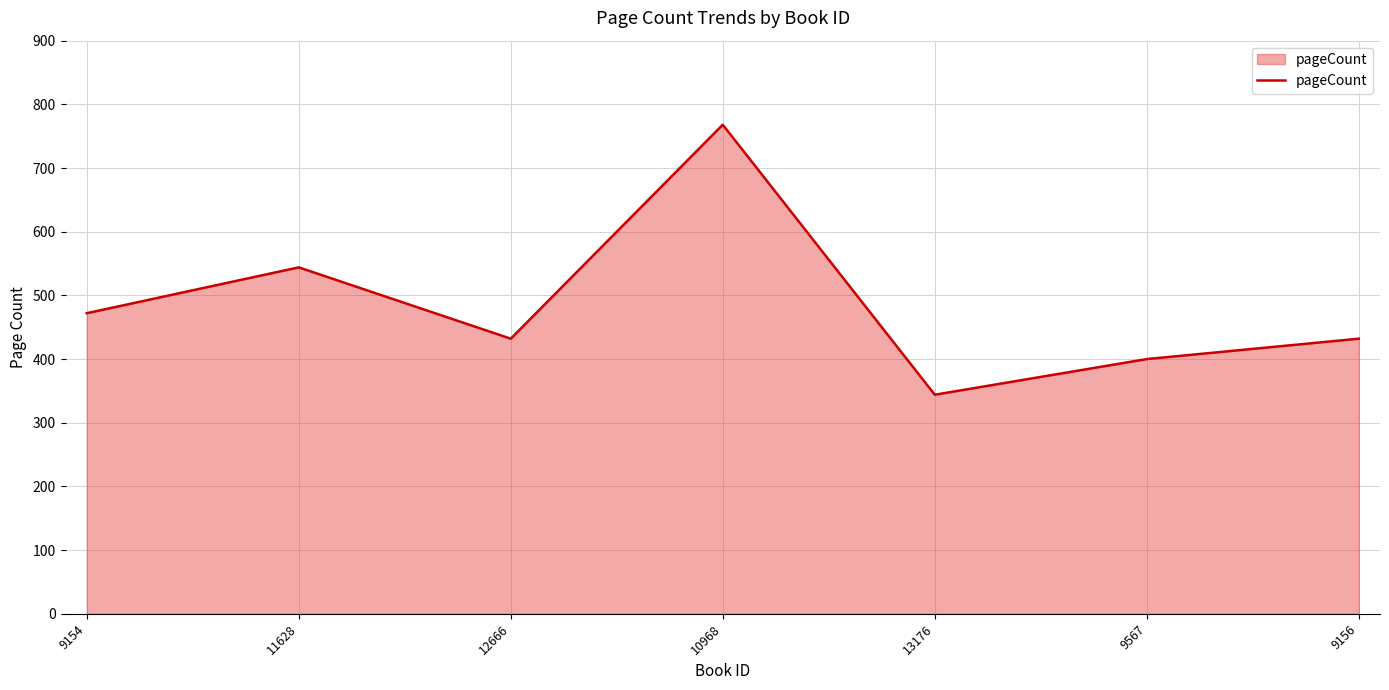

How many interior local peaks (higher than both neighbors) does the data have?

2